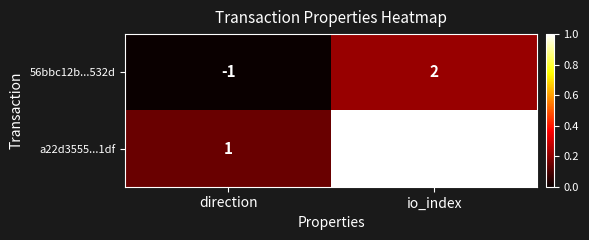

Where is 56bbc12b...532d nearest to the value 0?

direction